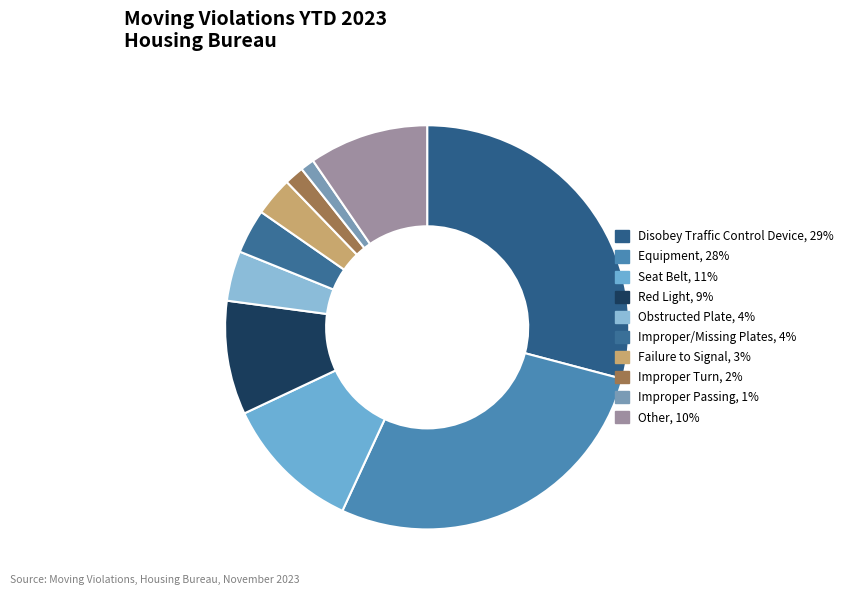

Approximately how many times larger is the value at Improper/Missing Plates compared to Failure to Signal?

1.1